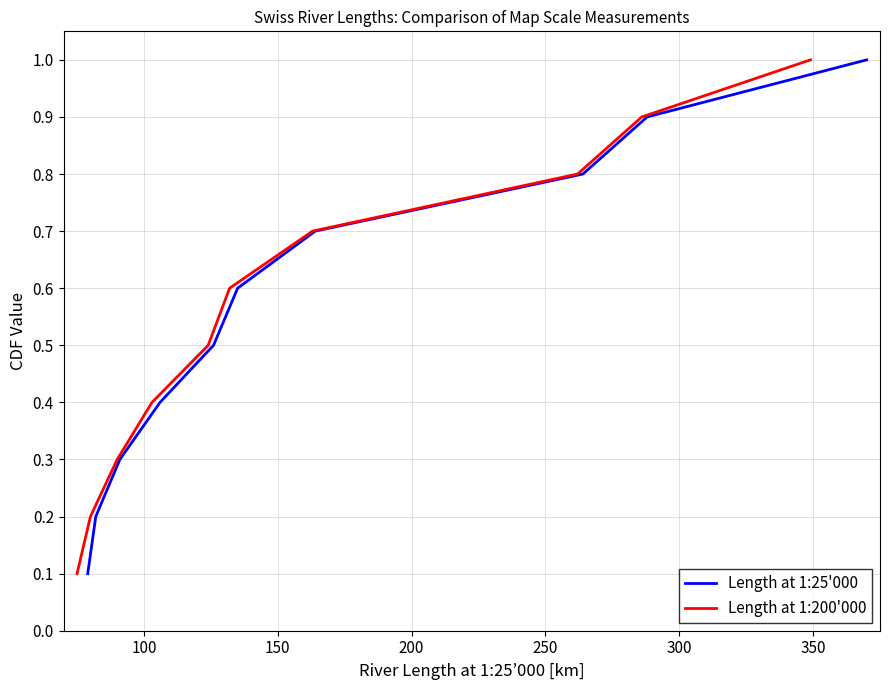

What is the sum of all Length at 1:200'000 values?

5.5